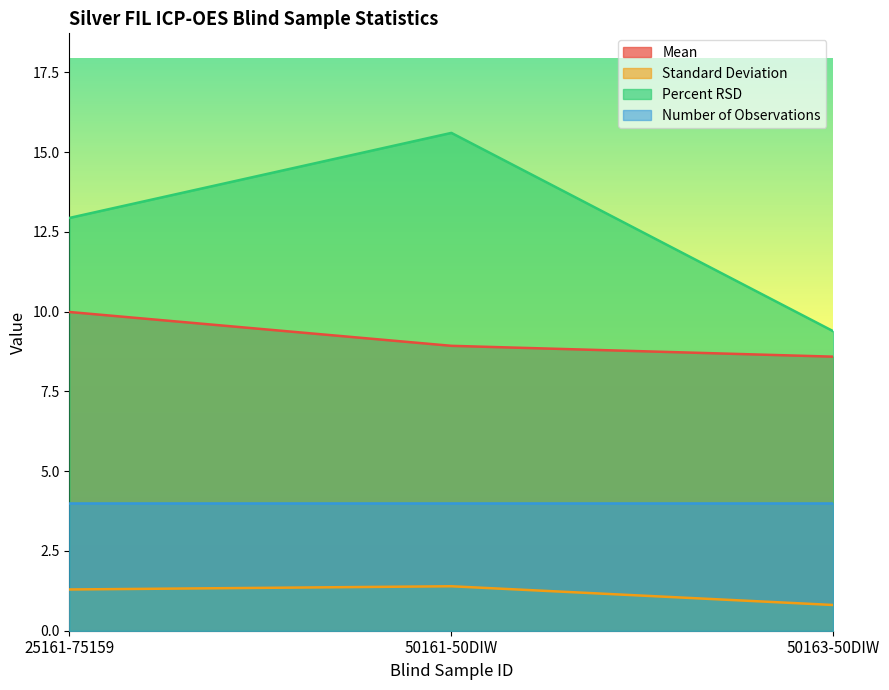

How many lines are shown in the chart?

4